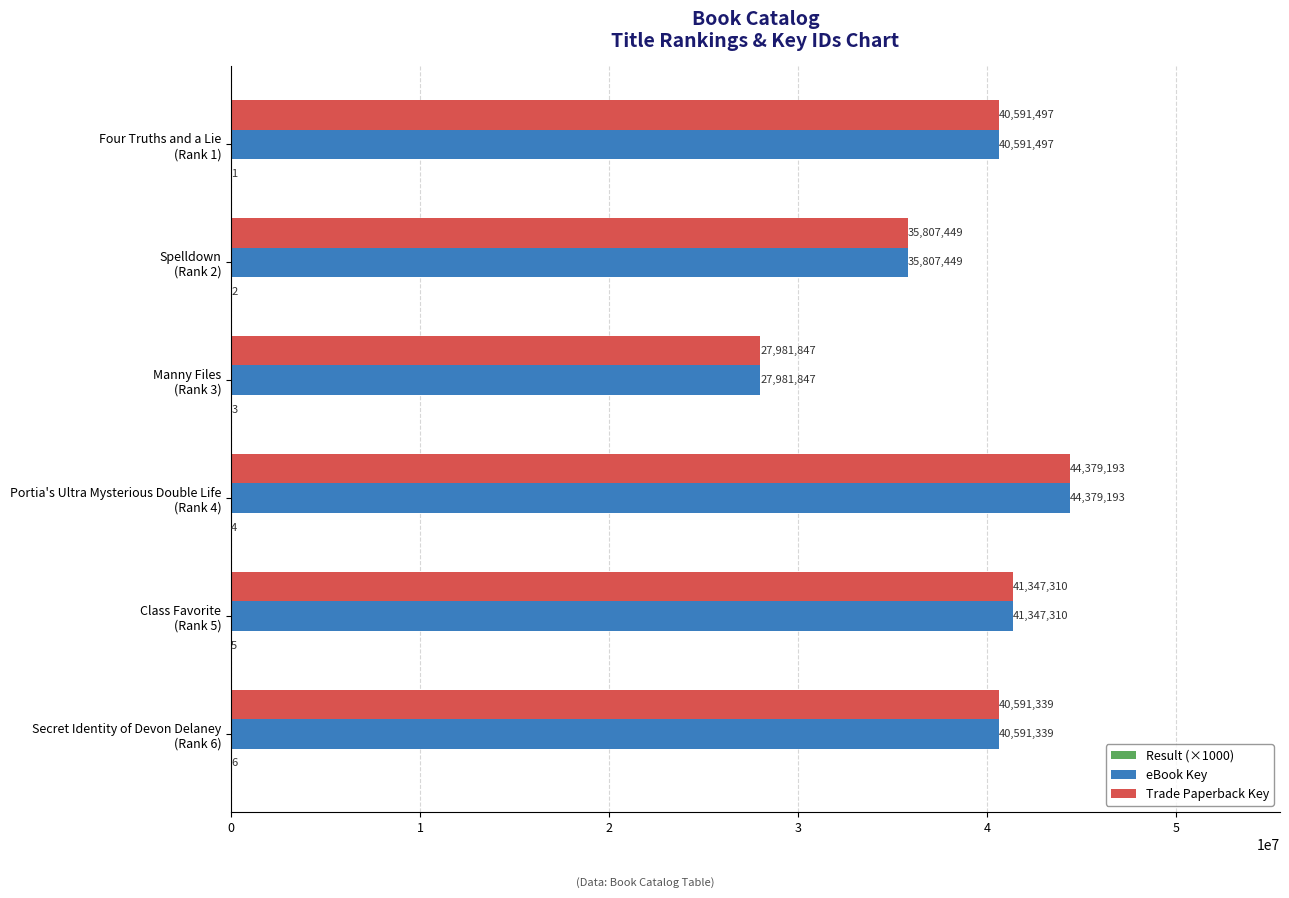

How many series are shown in this chart?

3